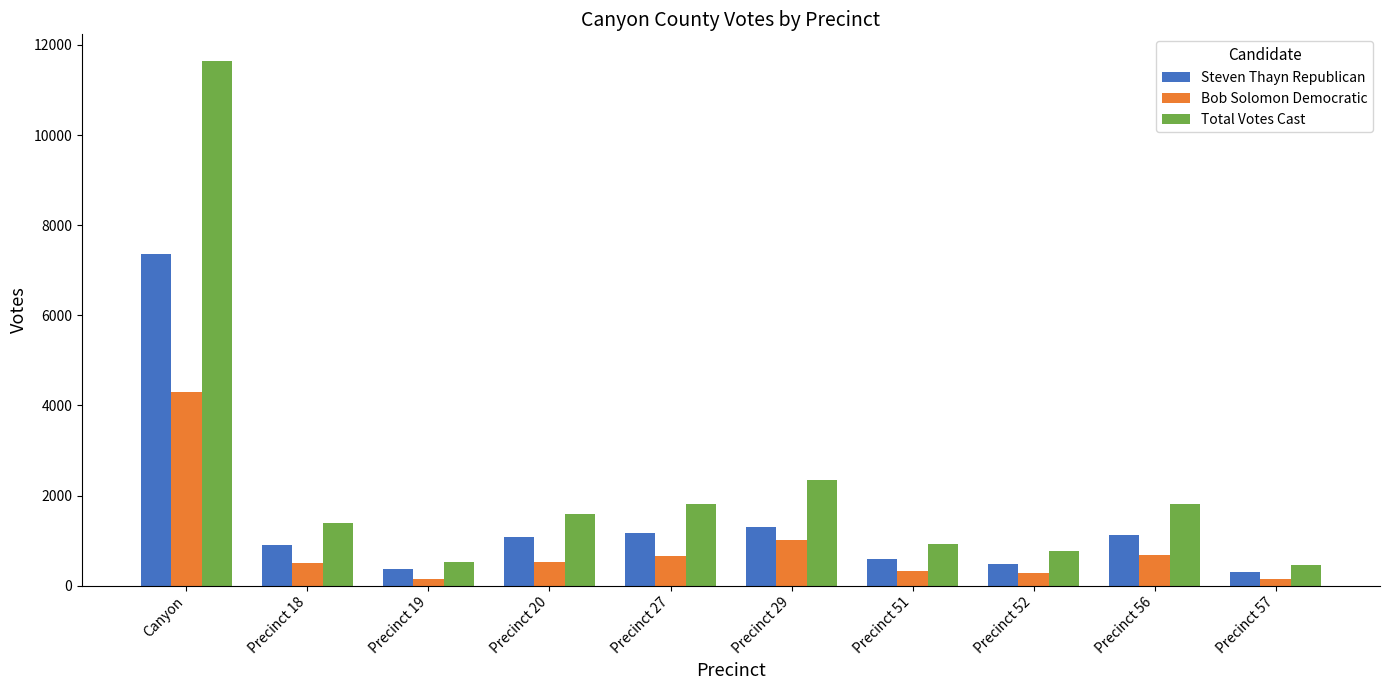

Count the number of data series in this chart.

3